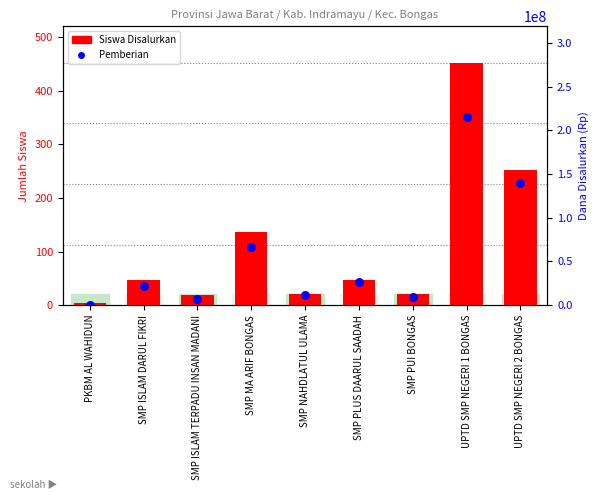

Is the value of Pemberian at SMP NAHDLATUL ULAMA greater than the value of Siswa Disalurkan at SMP NAHDLATUL ULAMA?

No